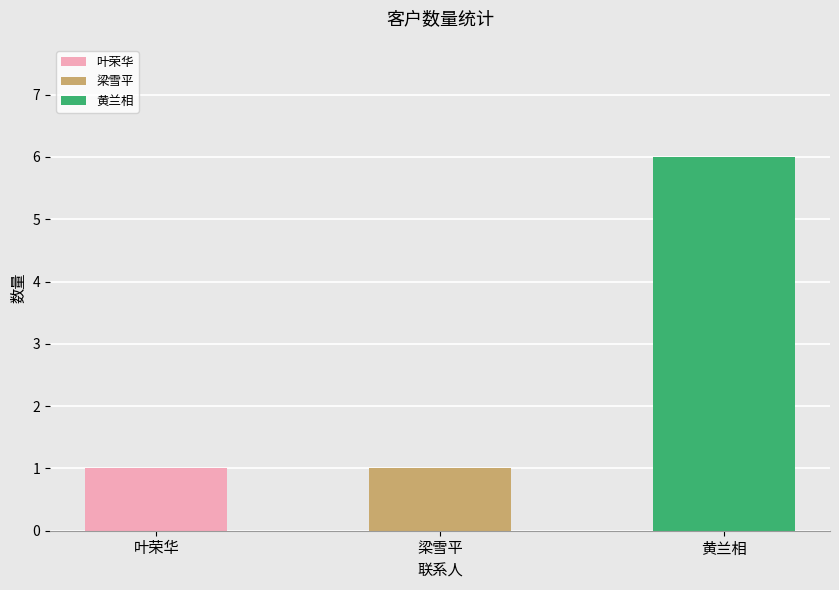

Reading right to left, transcribe all the data shown in this chart.

黄兰相=6	梁雪平=1	叶荣华=1